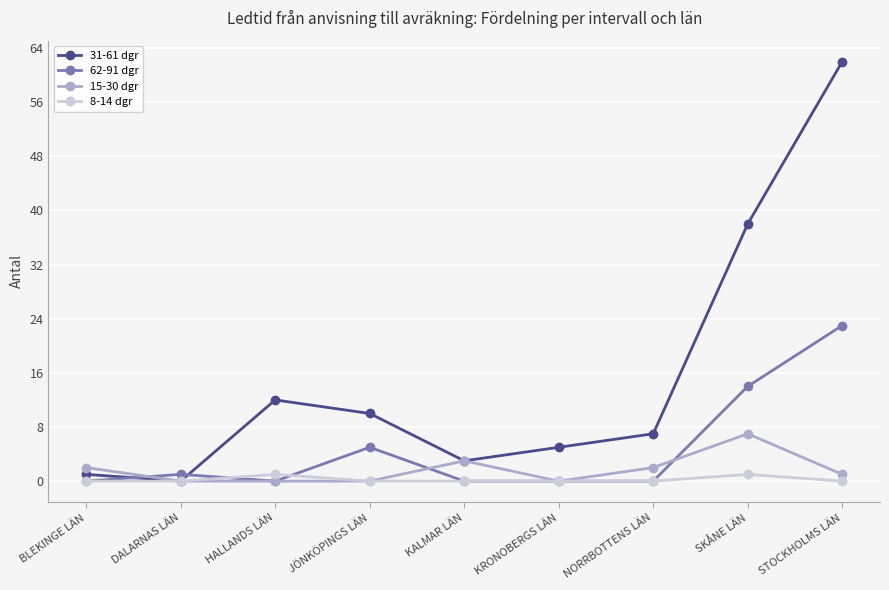

At which category does 62-91 dgr reach its first local peak?

DALARNAS LÄN